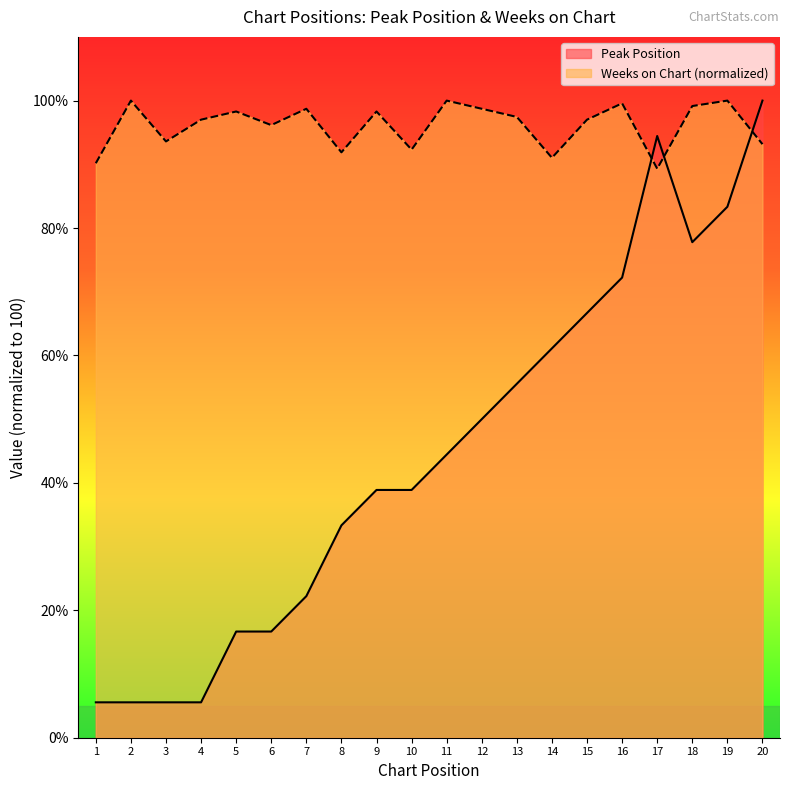

What is the difference between the maximum and minimum values in the Weeks on Chart series?

10.7